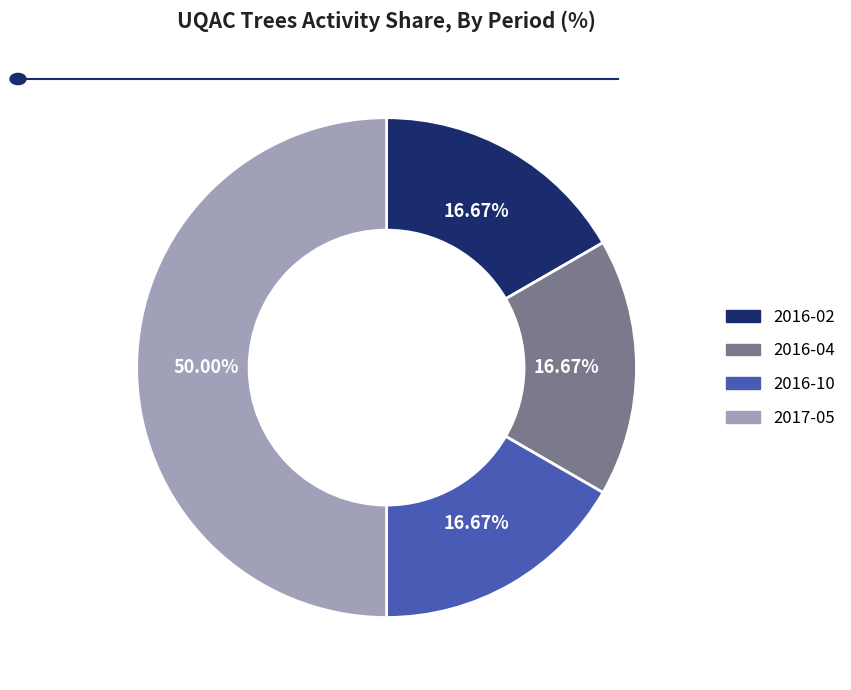

How many segments does this pie chart have?

4